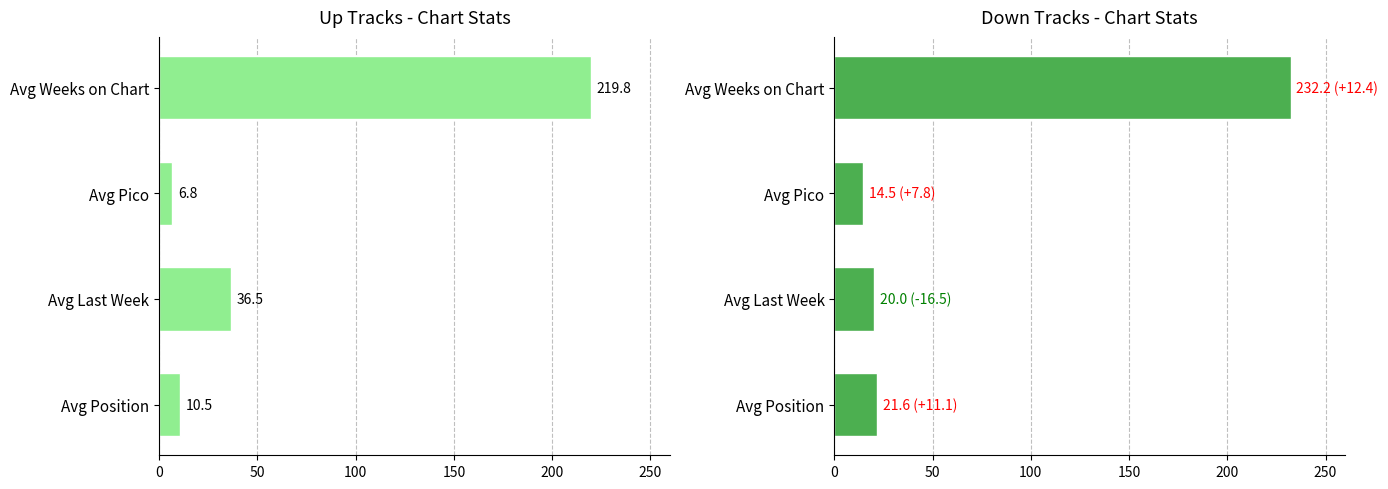

How many values in the up series are below 36?

2